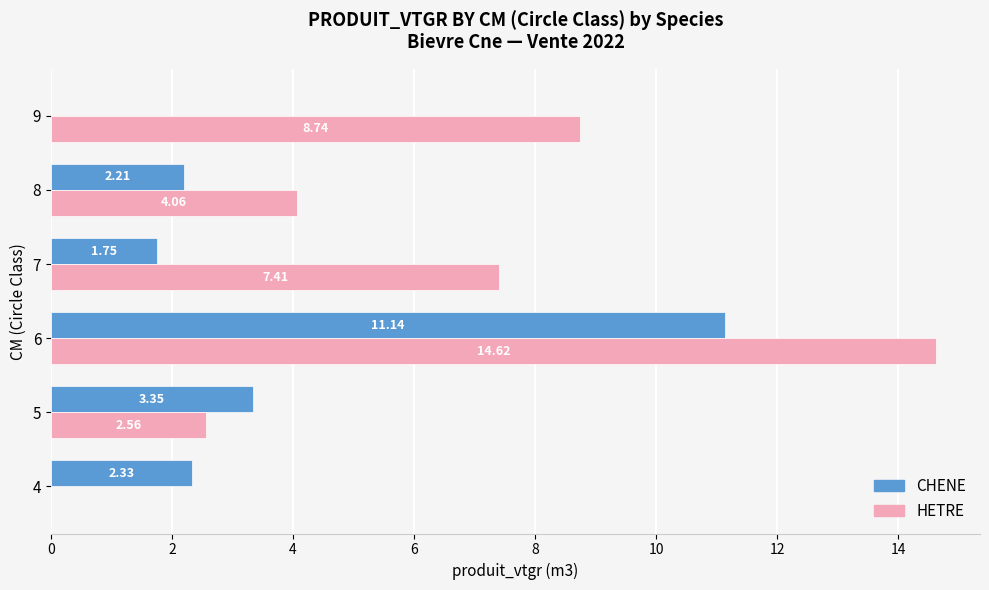

What is the sum of the CHENE values at 8 and 7?

4.0